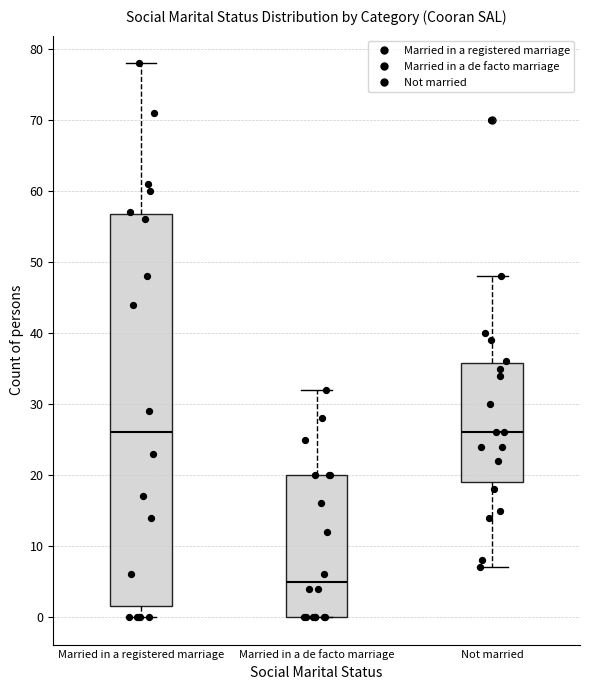

Reading left to right, transcribe this box plot: for each box, give where its median line is, the range the box spans, and where its two whiskers end, as read against the y-axis. The values are not printed on the chart, so give them approximately, as read against the axis.

Married in a registered marriage: median 26, box 2 to 57, whiskers 0 to 78
Married in a de facto marriage: median 5, box 0 to 20, whiskers 0 to 32
Not married: median 26, box 19 to 36, whiskers 7 to 48